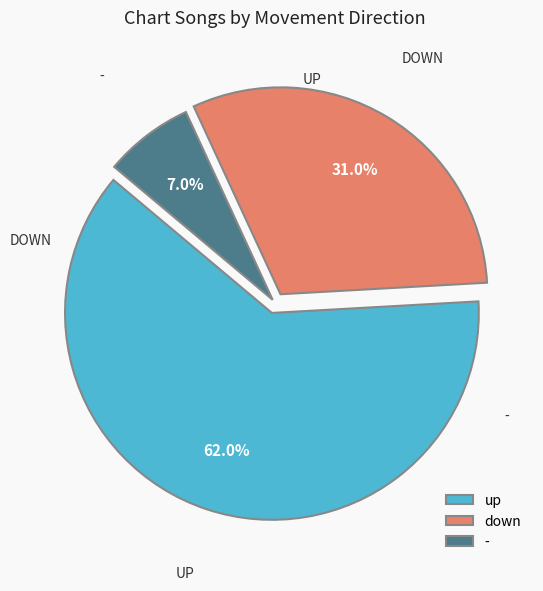

To the nearest percent, what is the average slice percentage?

33%